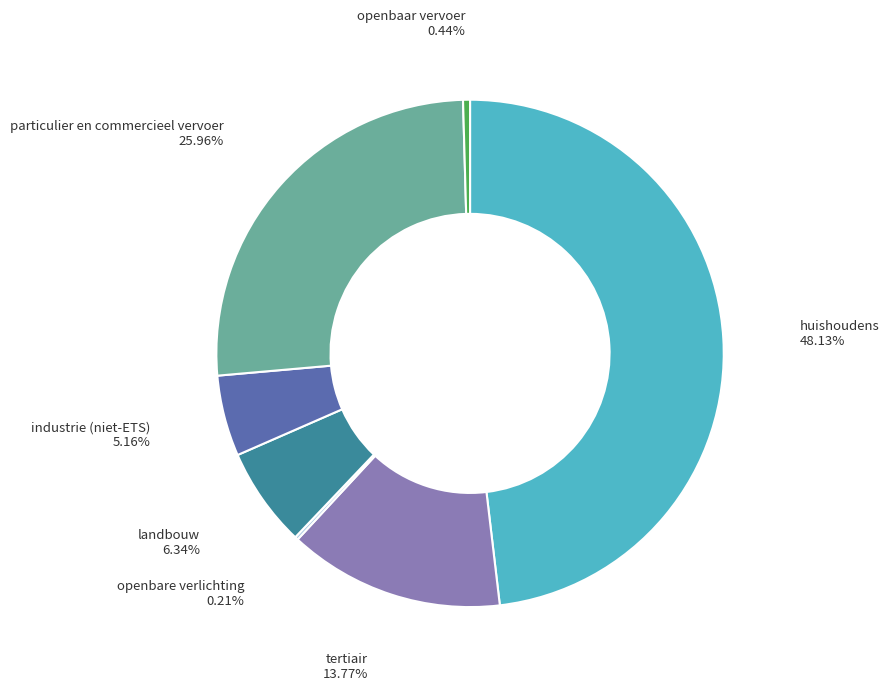

Does any single category account for the majority?

No